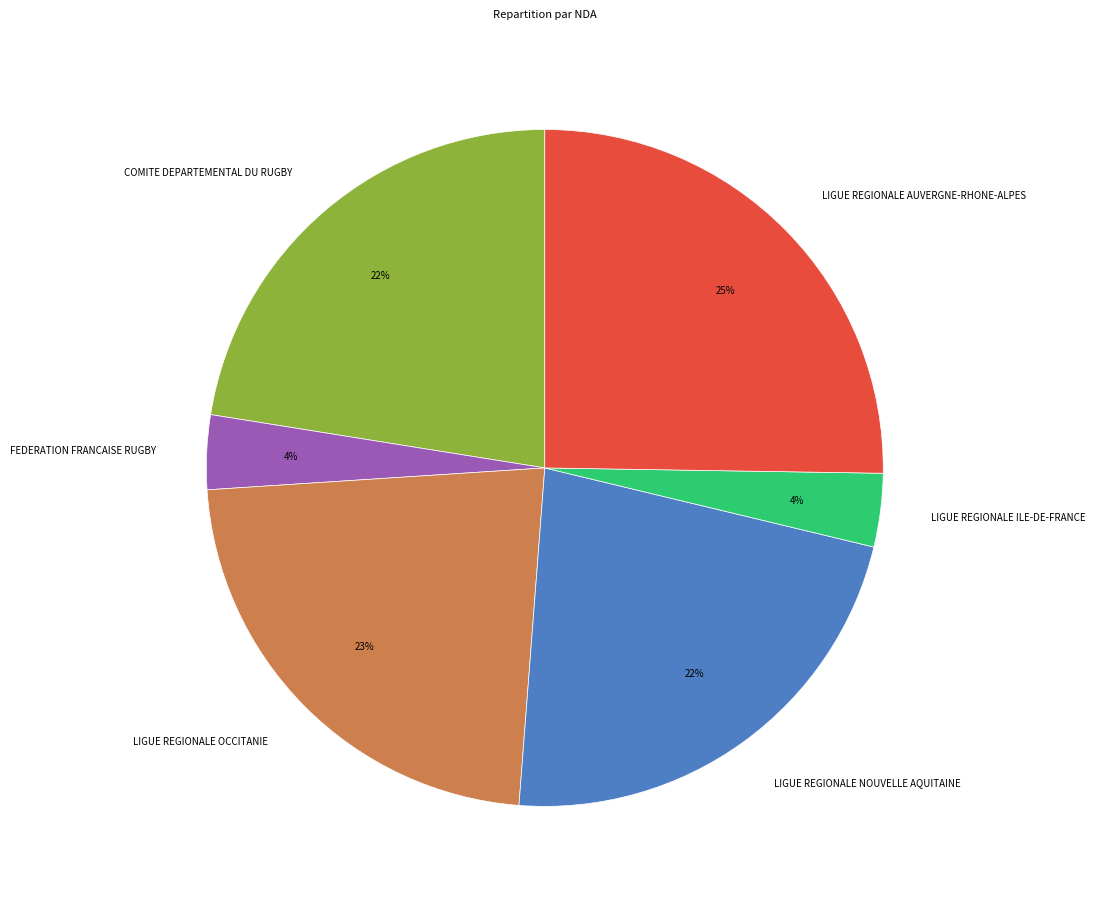

To the nearest percent, what is the average slice percentage?

17%